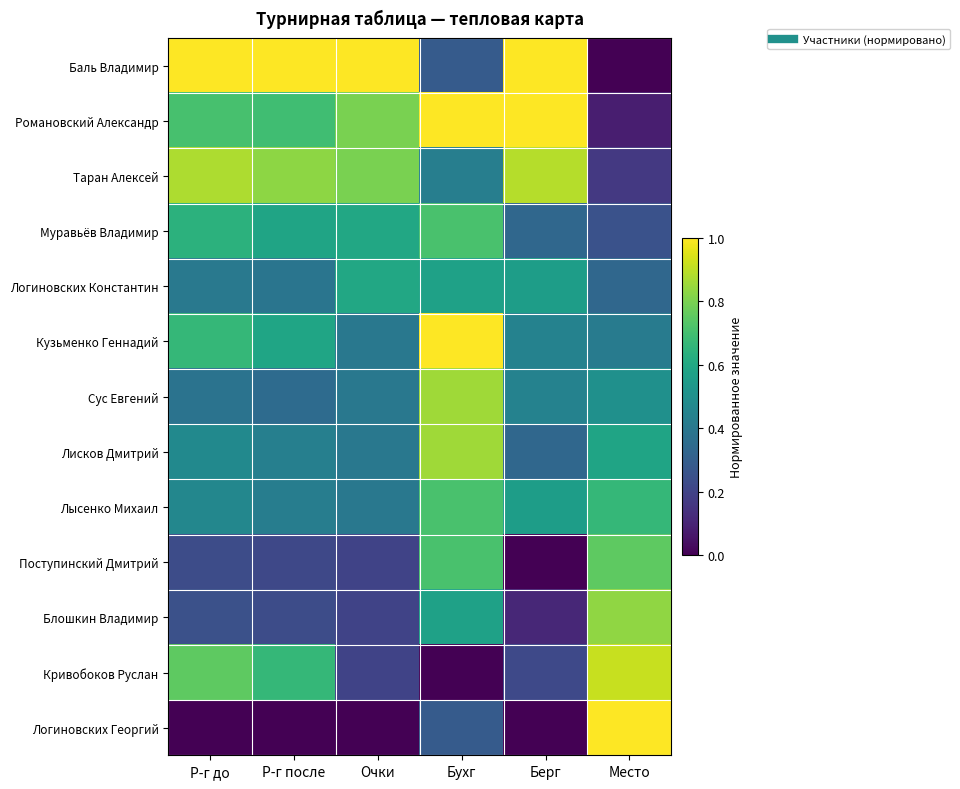

Reading left to right, what are all the values shown in this chart?

Баль Владимир: Р-г до=1.0	Р-г после=1.0	Очки=1.0	Бухг=0.3	Берг=1.0	Место=0.0
Романовский Александр: Р-г до=0.7	Р-г после=0.7	Очки=0.8	Бухг=1.0	Берг=1.0	Место=0.1
Таран Алексей: Р-г до=0.9	Р-г после=0.8	Очки=0.8	Бухг=0.4	Берг=0.9	Место=0.2
Муравьёв Владимир: Р-г до=0.6	Р-г после=0.6	Очки=0.6	Бухг=0.7	Берг=0.3	Место=0.2
Логиновских Константин: Р-г до=0.4	Р-г после=0.4	Очки=0.6	Бухг=0.6	Берг=0.6	Место=0.3
Кузьменко Геннадий: Р-г до=0.7	Р-г после=0.6	Очки=0.4	Бухг=1.0	Берг=0.4	Место=0.4
Сус Евгений: Р-г до=0.4	Р-г после=0.4	Очки=0.4	Бухг=0.9	Берг=0.4	Место=0.5
Лисков Дмитрий: Р-г до=0.5	Р-г после=0.4	Очки=0.4	Бухг=0.9	Берг=0.3	Место=0.6
Лысенко Михаил: Р-г до=0.5	Р-г после=0.4	Очки=0.4	Бухг=0.7	Берг=0.6	Место=0.7
Поступинский Дмитрий: Р-г до=0.2	Р-г после=0.2	Очки=0.2	Бухг=0.7	Берг=0.0	Место=0.8
Блошкин Владимир: Р-г до=0.2	Р-г после=0.2	Очки=0.2	Бухг=0.6	Берг=0.1	Место=0.8
Кривобоков Руслан: Р-г до=0.8	Р-г после=0.7	Очки=0.2	Бухг=0.0	Берг=0.2	Место=0.9
Логиновских Георгий: Р-г до=0.0	Р-г после=0.0	Очки=0.0	Бухг=0.3	Берг=0.0	Место=1.0